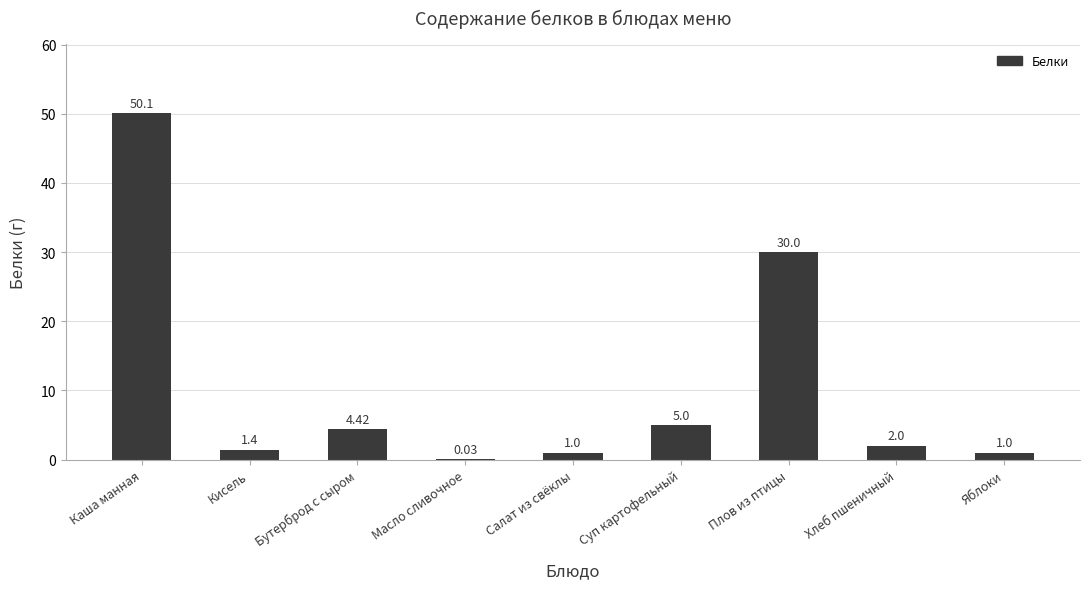

True or false: the data shows 1.0 at Салат из свёклы.

True